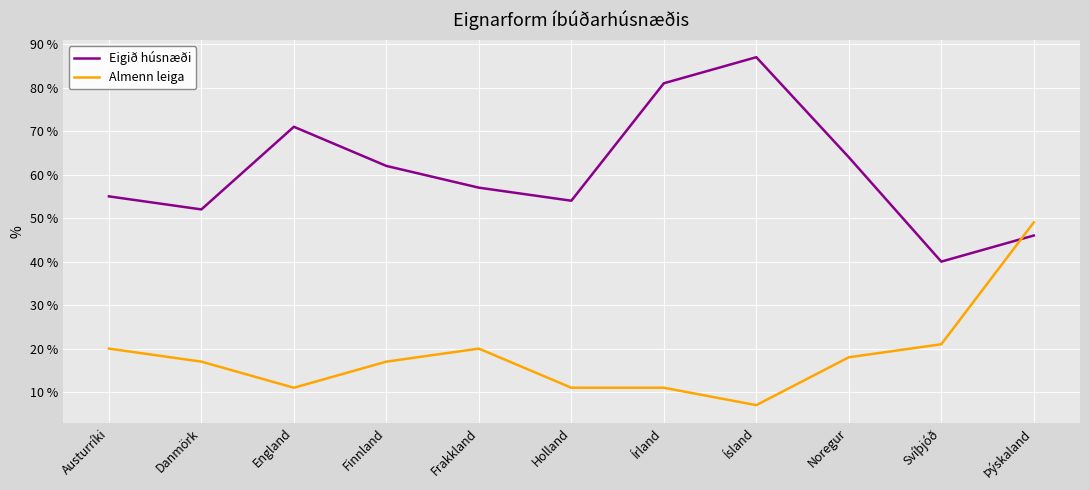

How many lines are shown in the chart?

2